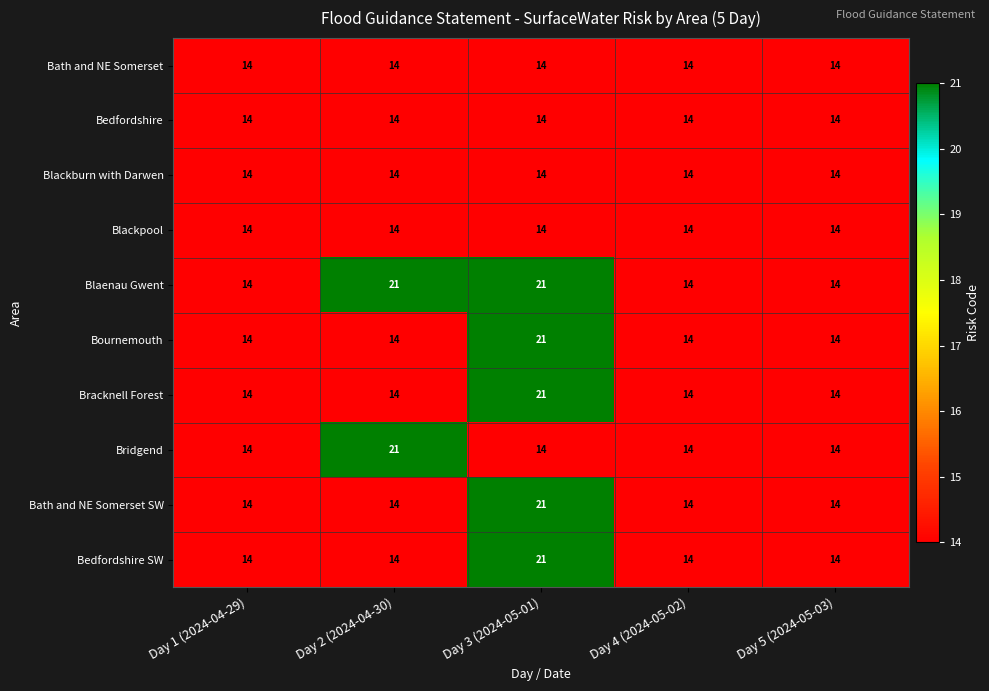

What is the highest value of the Bath and NE Somerset series?

14